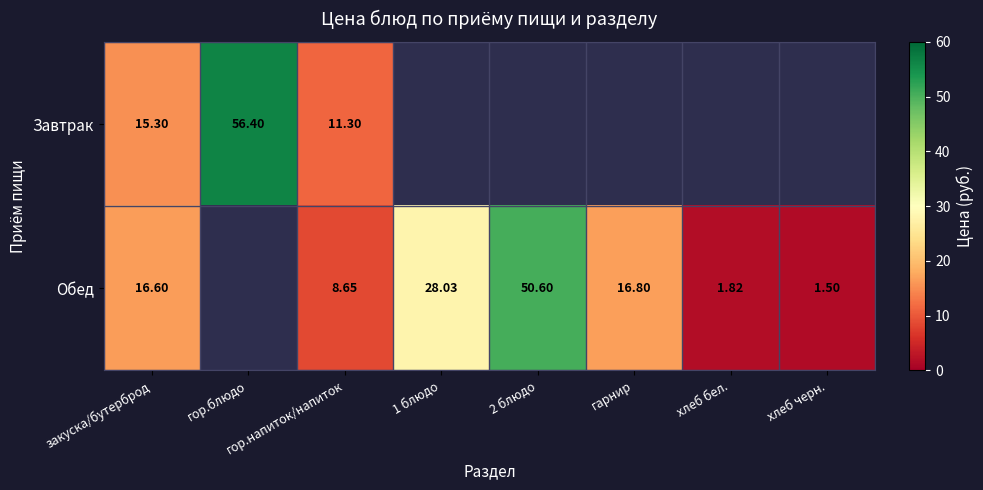

Is the value of Обед at гор.напиток/напиток greater than the value of Завтрак at закуска/бутерброд?

No